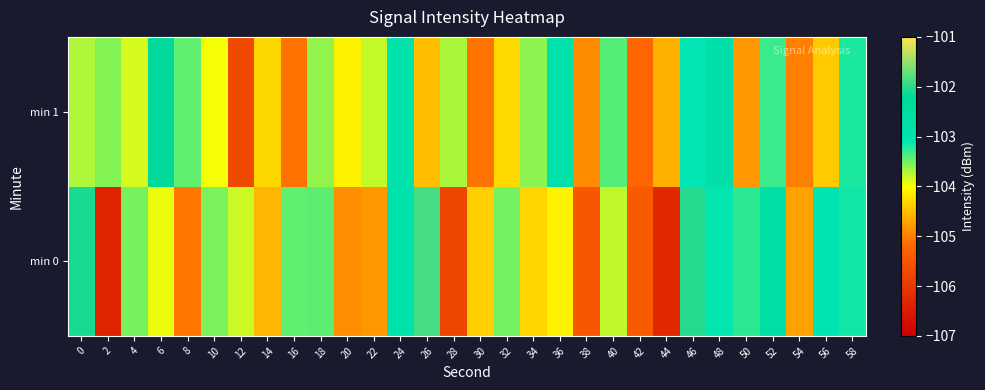

At which category does the chart reach its peak across all series?

26